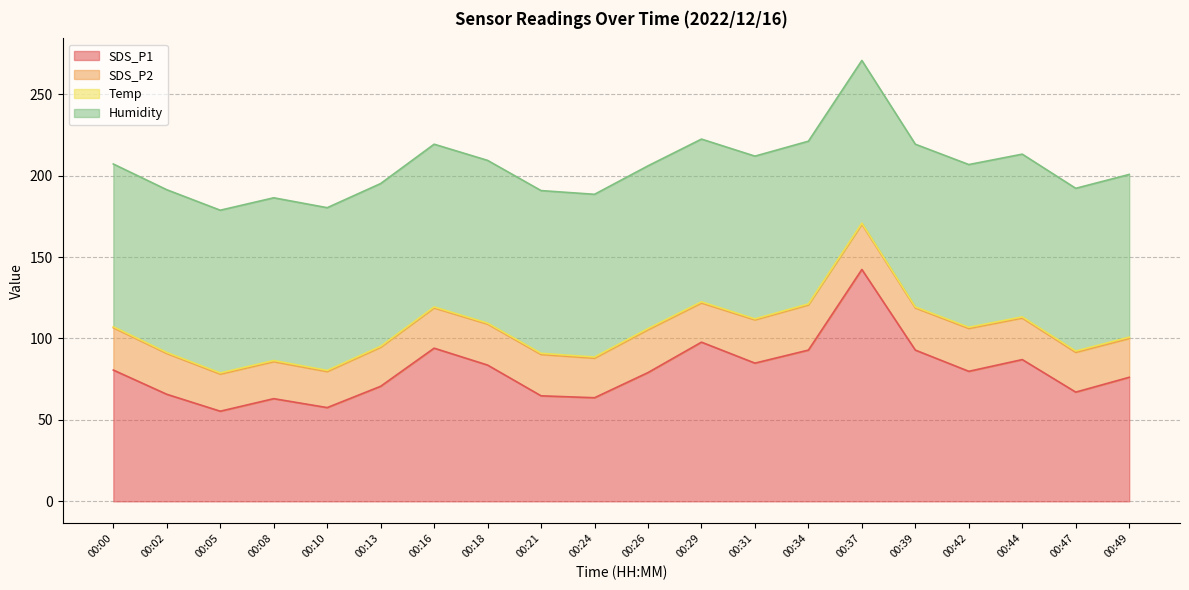

At which label is SDS_P2 closest to 24?

00:13